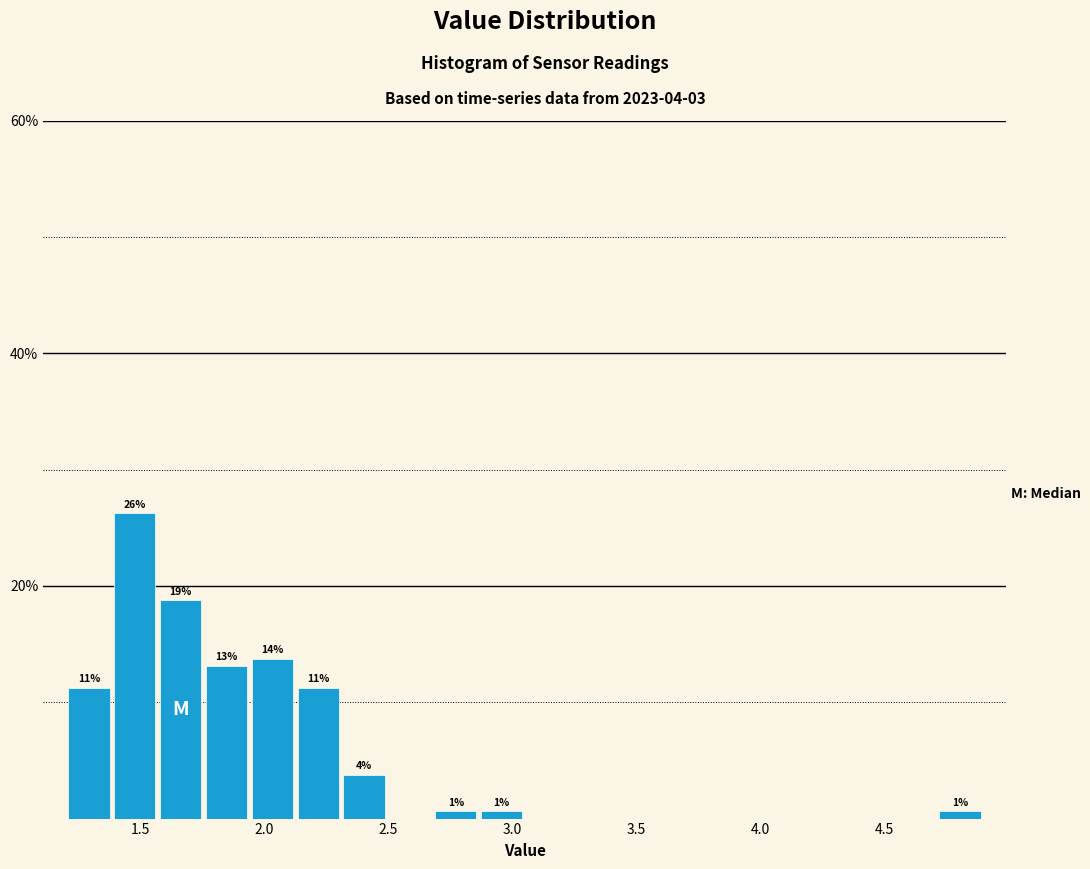

Around what value on the x-axis is the tallest bar? Give the approximate position of its centre, as read against the axis.

1.50